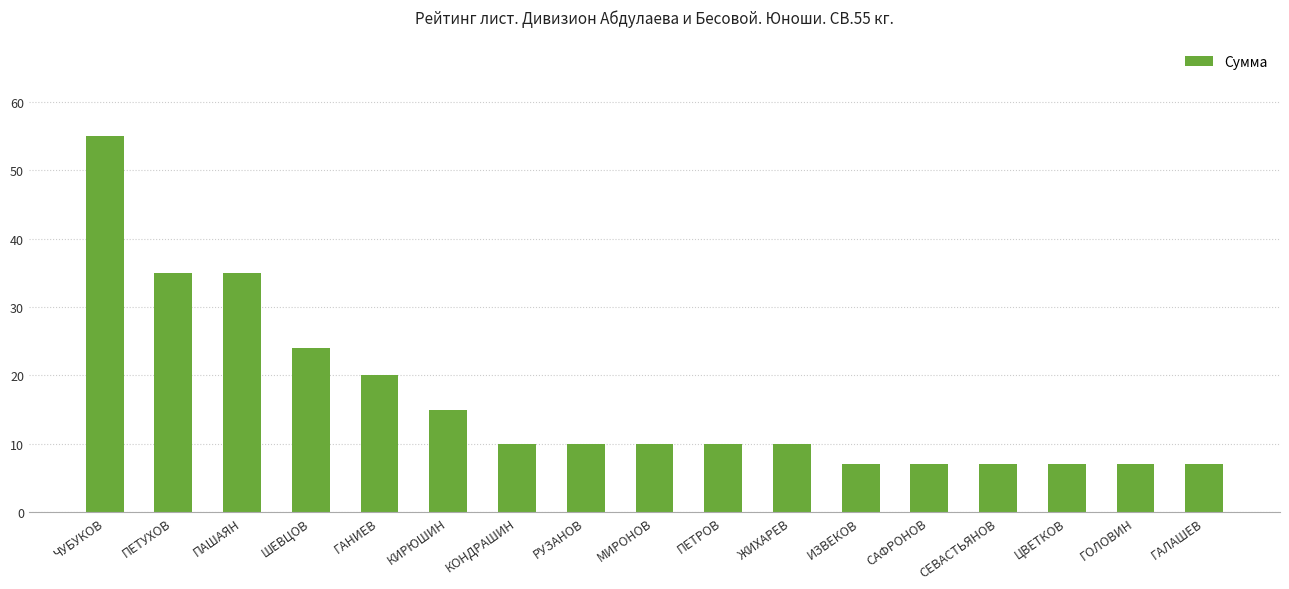

What is the smallest value displayed?

7